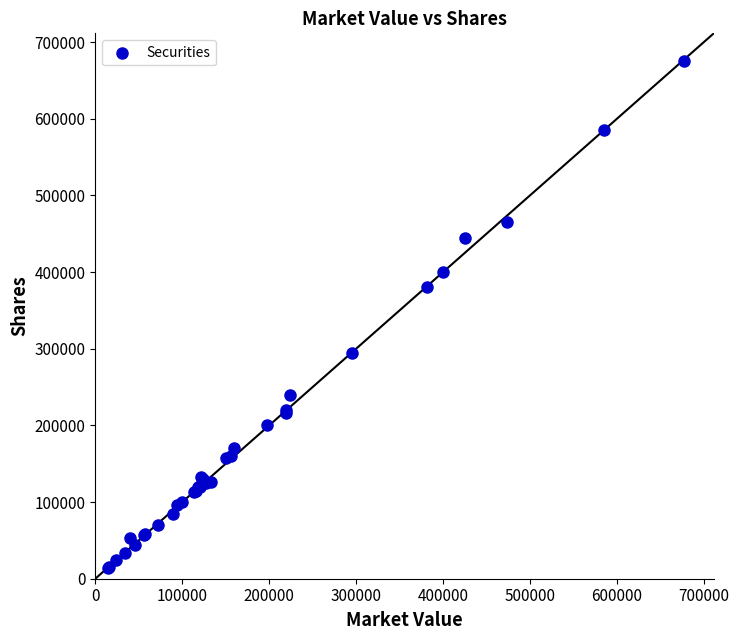

What Y value in the scatter plot is closest to 344748?

380000.0